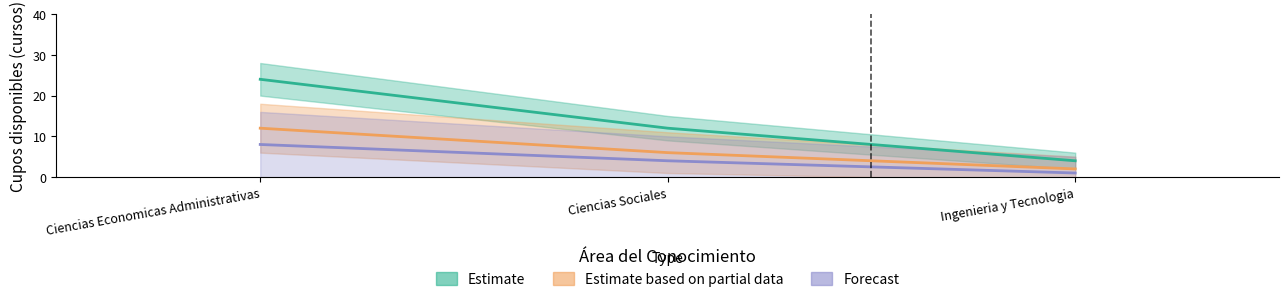

Reading left to right, extract all data points from this chart.

Estimate: Ciencias Economicas Administrativas=24	Ciencias Sociales=12	Ingenieria y Tecnologia=4
Estimate based on partial data: Ciencias Economicas Administrativas=12	Ciencias Sociales=6	Ingenieria y Tecnologia=2
Forecast: Ciencias Economicas Administrativas=8	Ciencias Sociales=4	Ingenieria y Tecnologia=1